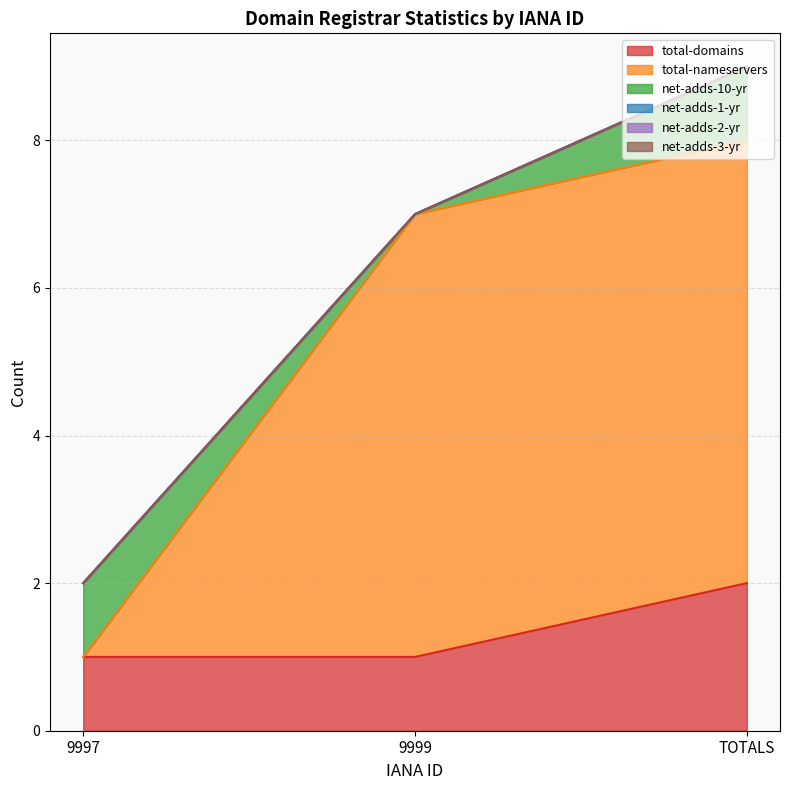

How many lines are shown in the chart?

6